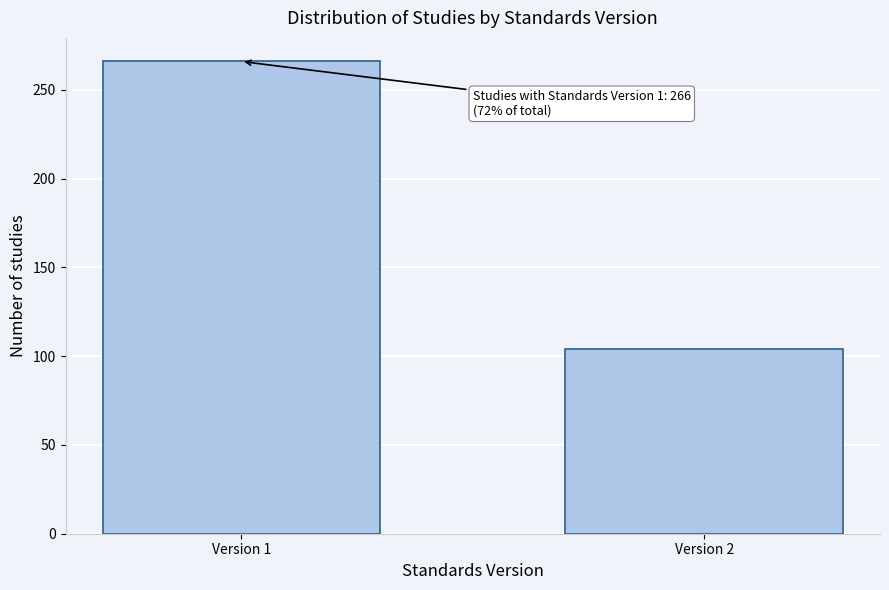

Reading left to right, transcribe all the data shown in this chart.

266	104